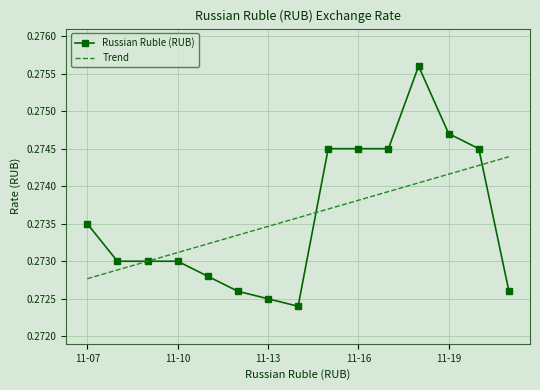

Rank the series by their maximum value, from highest to lowest.

Russian Ruble (RUB), Trend